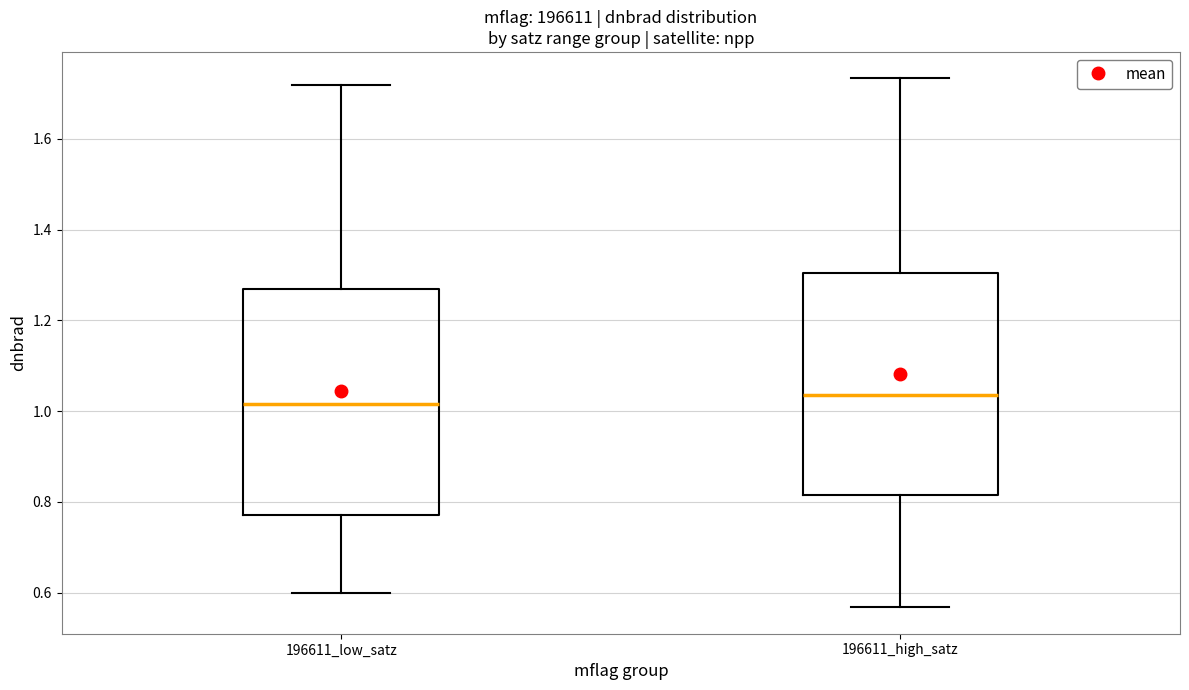

Reading left to right, read every box against the y-axis: the position of its median line, the range the box covers, and the ends of its whiskers. The values are not printed on the chart, so give them approximately, as read against the axis.

196611_low_satz: median 1.02, box 0.78 to 1.26, whiskers 0.60 to 1.72
196611_high_satz: median 1.04, box 0.82 to 1.30, whiskers 0.56 to 1.74